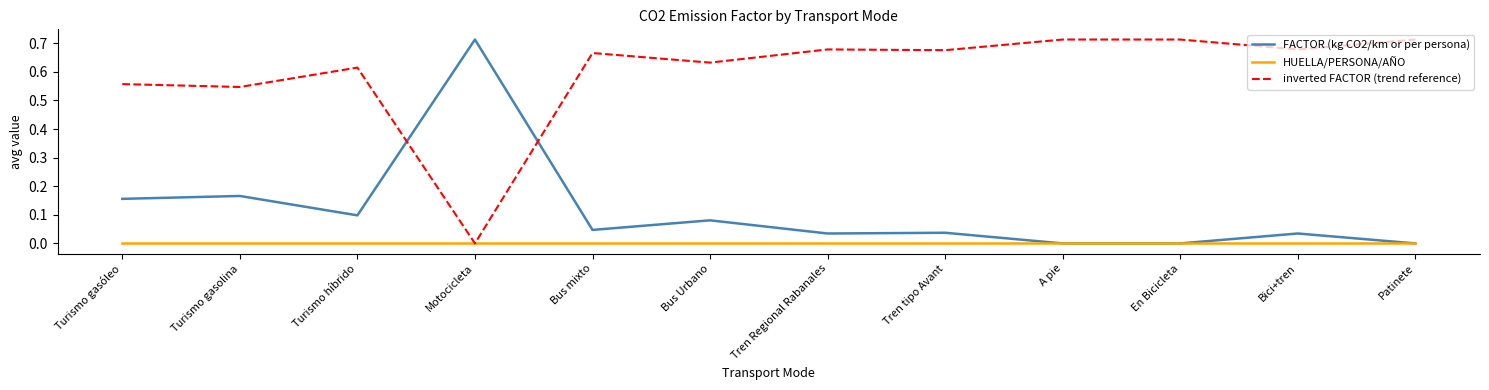

What position from the right is Bus mixto?

8